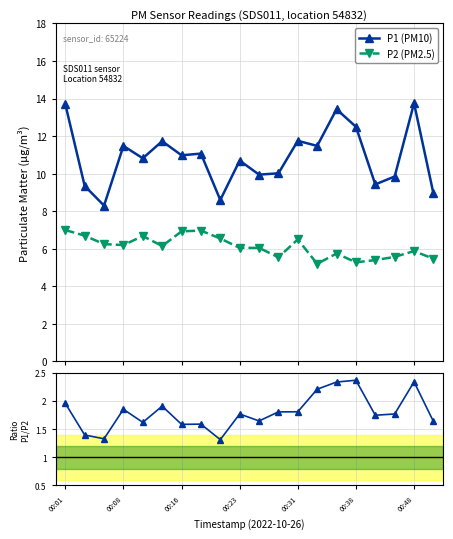

What is the maximum value for P2 (PM2.5)?

7.0